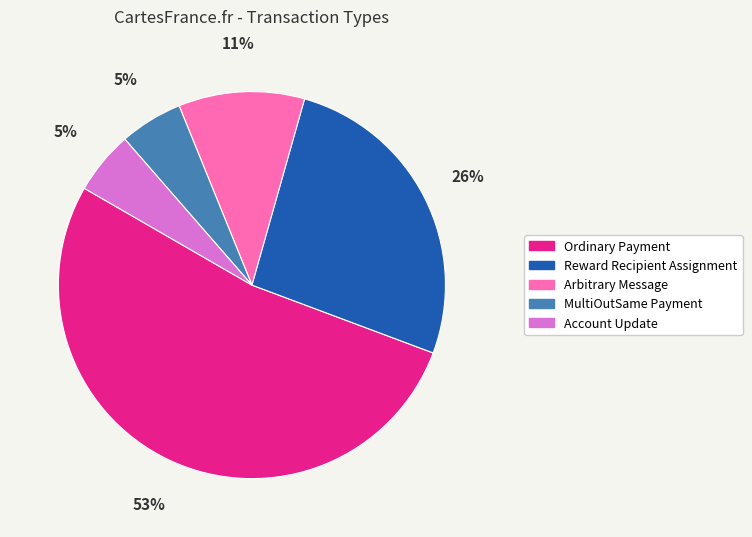

Is there a majority slice in this chart?

Yes